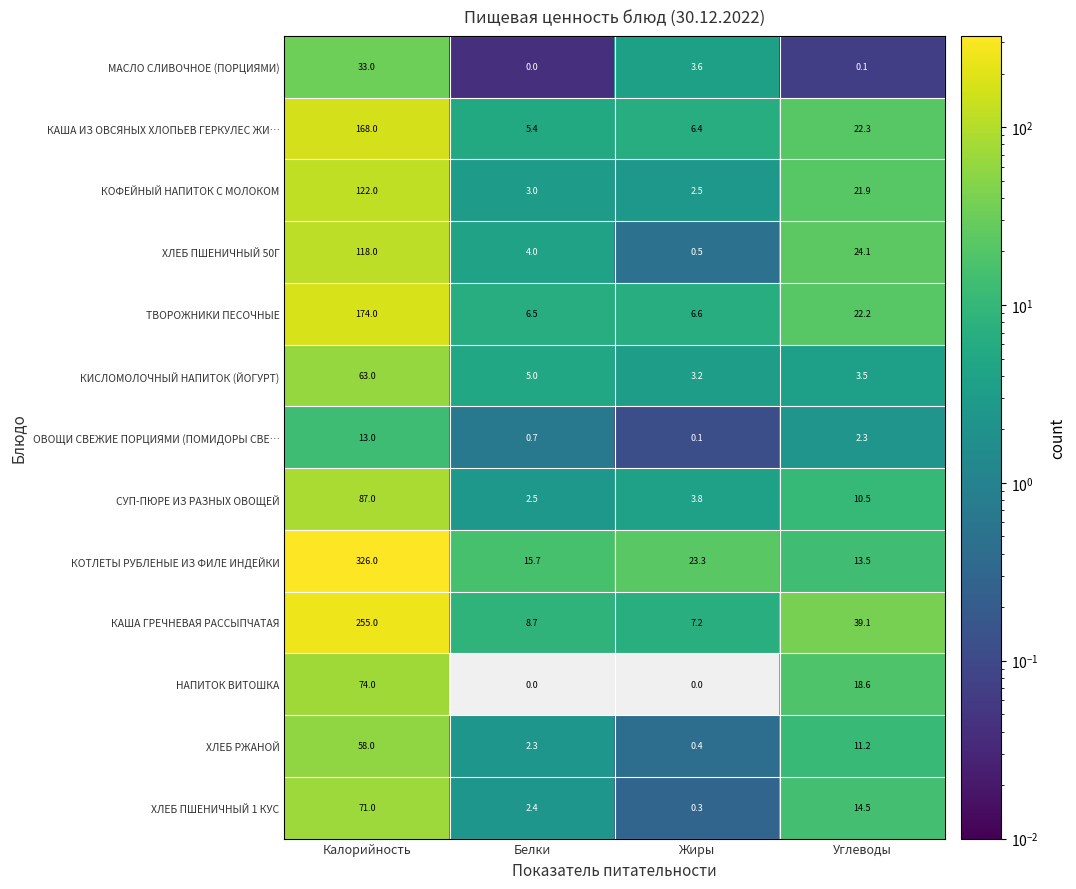

What is the difference between the highest and lowest values at Жиры?

23.3